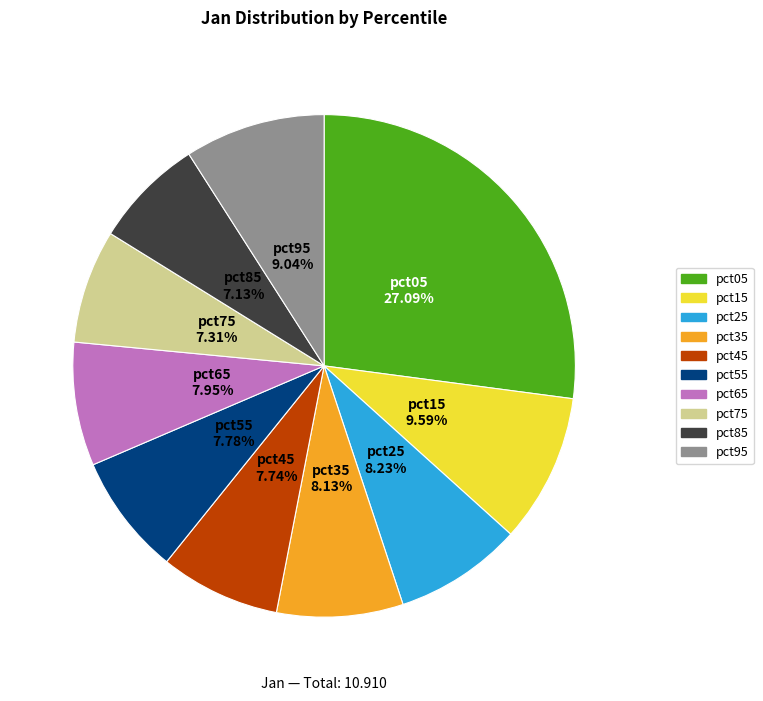

Which slice is the largest?

pct05